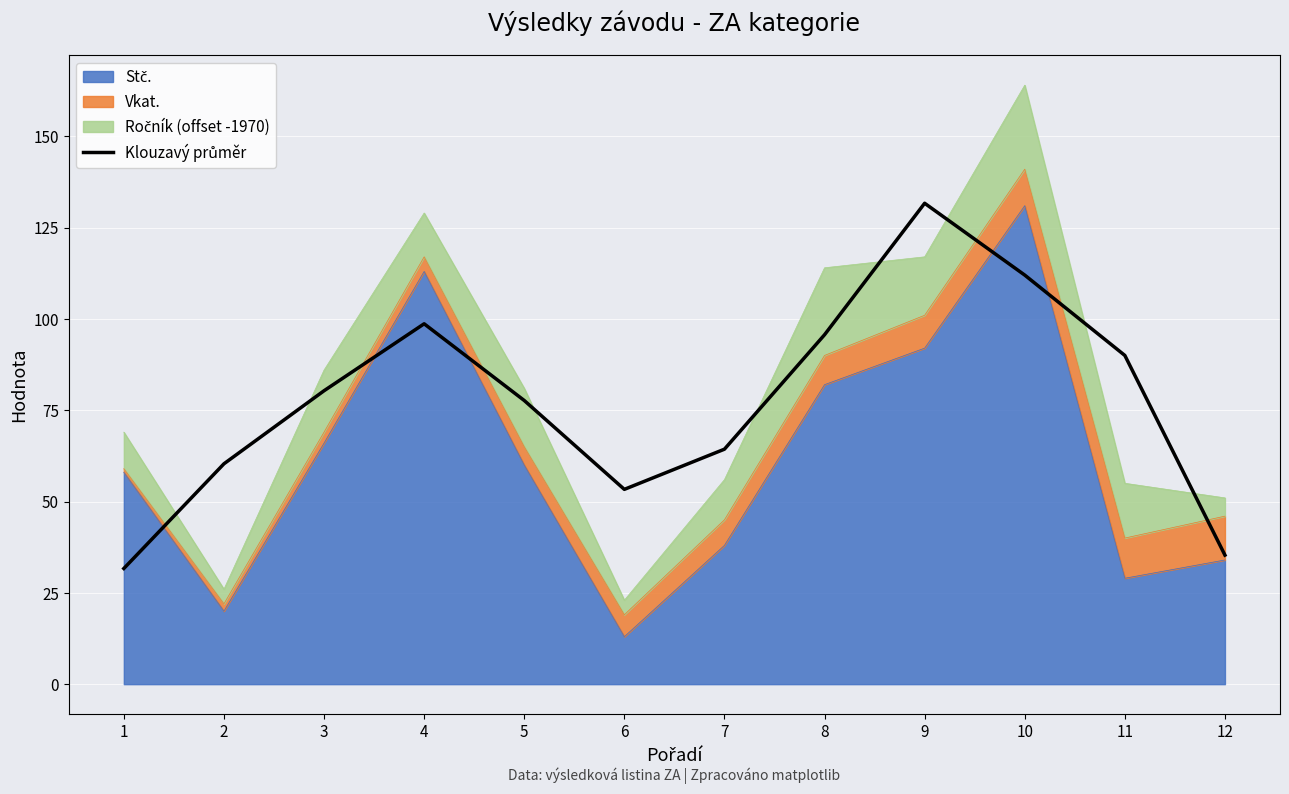

At which label does the data first exceed 80?

3